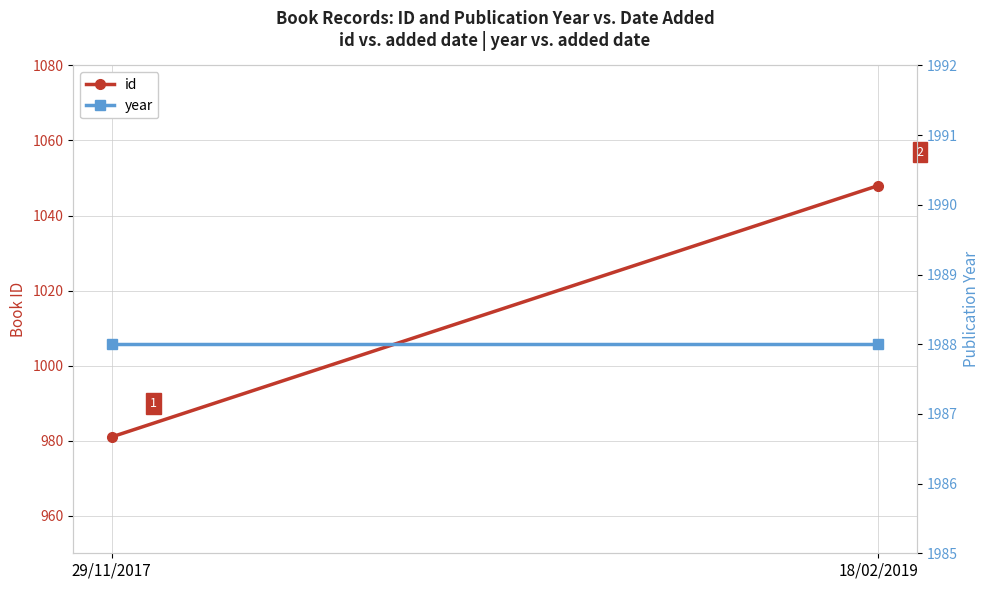

Which series has the widest spread of values?

id